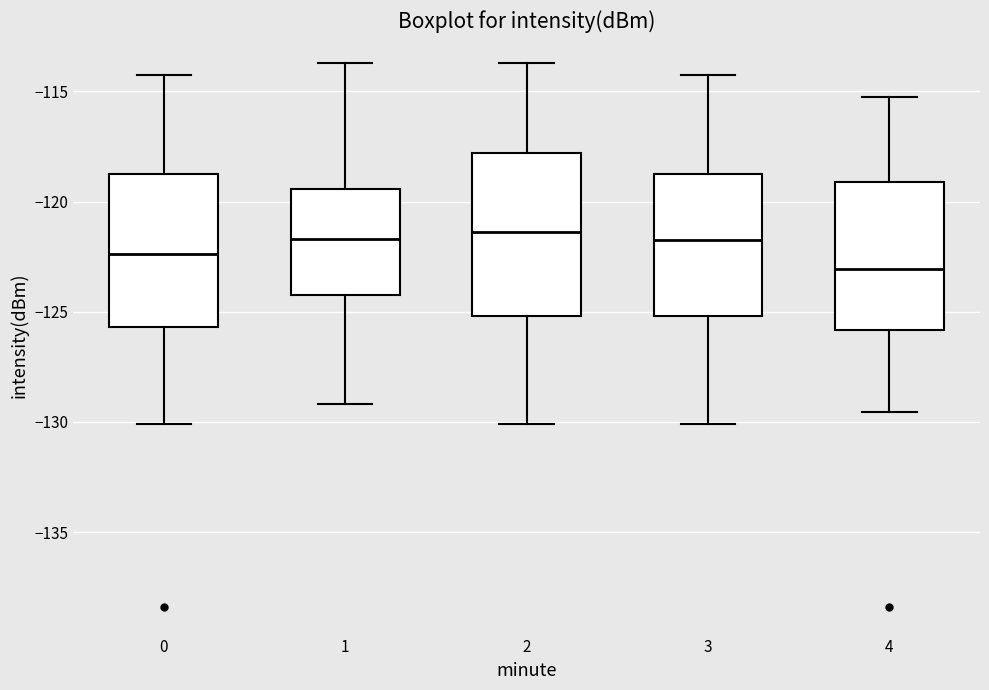

Which box has the lowest median line?

4